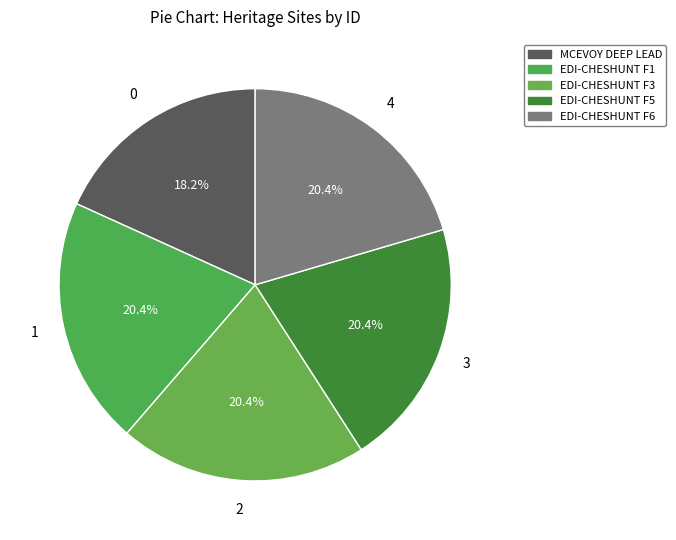

To the nearest percent, what is the average slice percentage?

20%